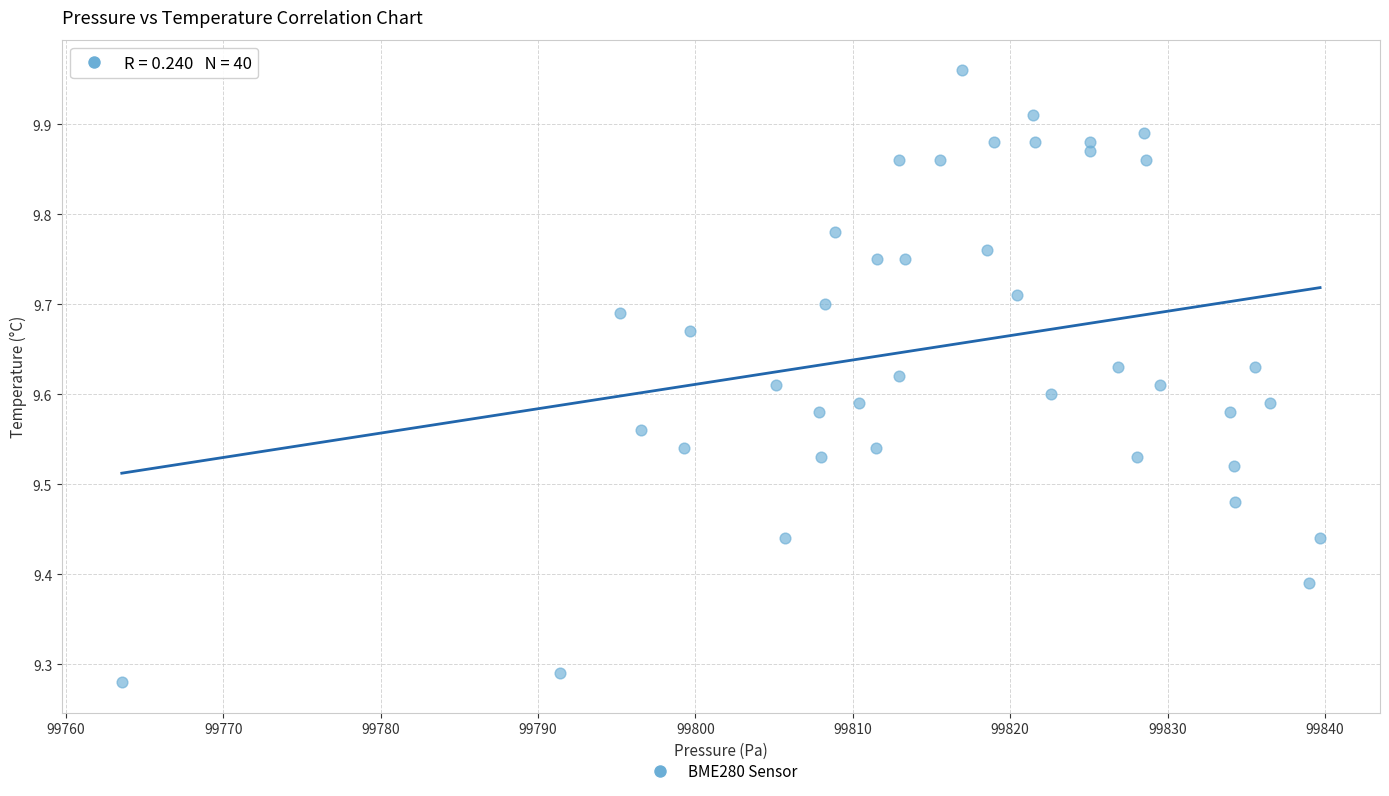

How many points are shown in the scatter plot?

40